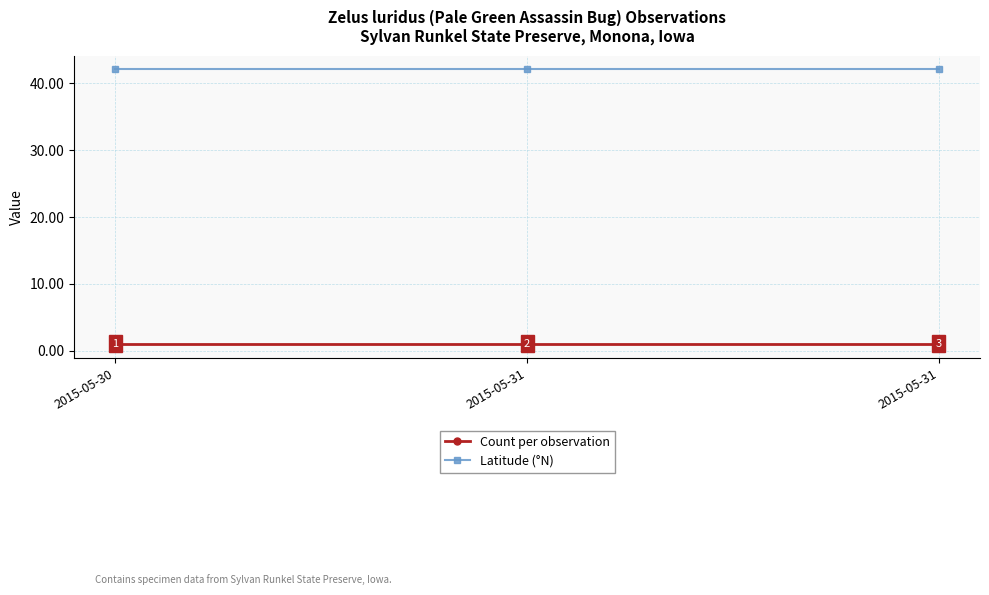

Does the chart display data point markers on the line(s)?

Yes